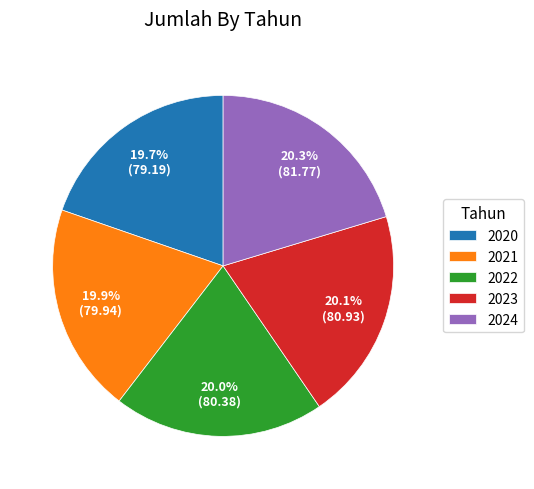

Is there a majority slice in this chart?

No